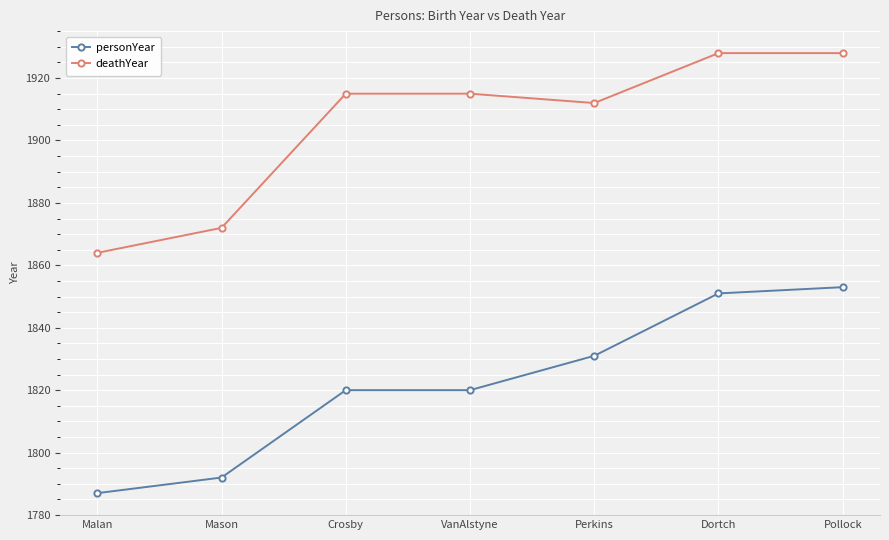

What is the spread (max minus min) of values at VanAlstyne?

95